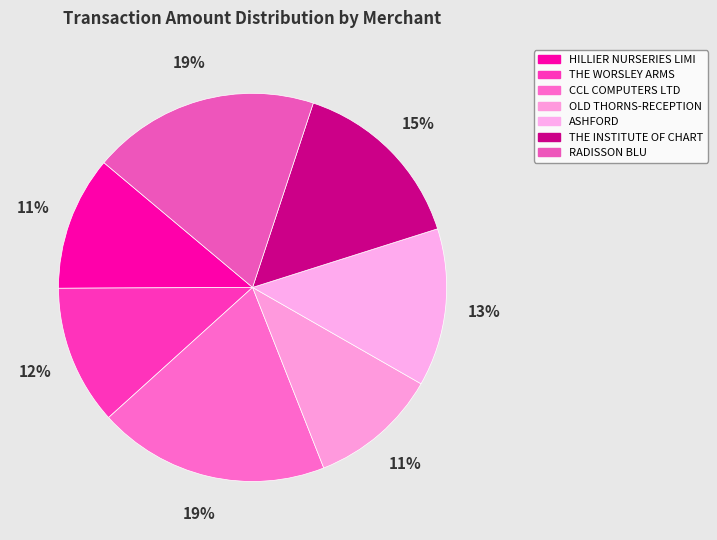

To the nearest percent, what is the difference between the THE INSTITUTE OF CHART and OLD THORNS-RECEPTION slice percentages?

4%